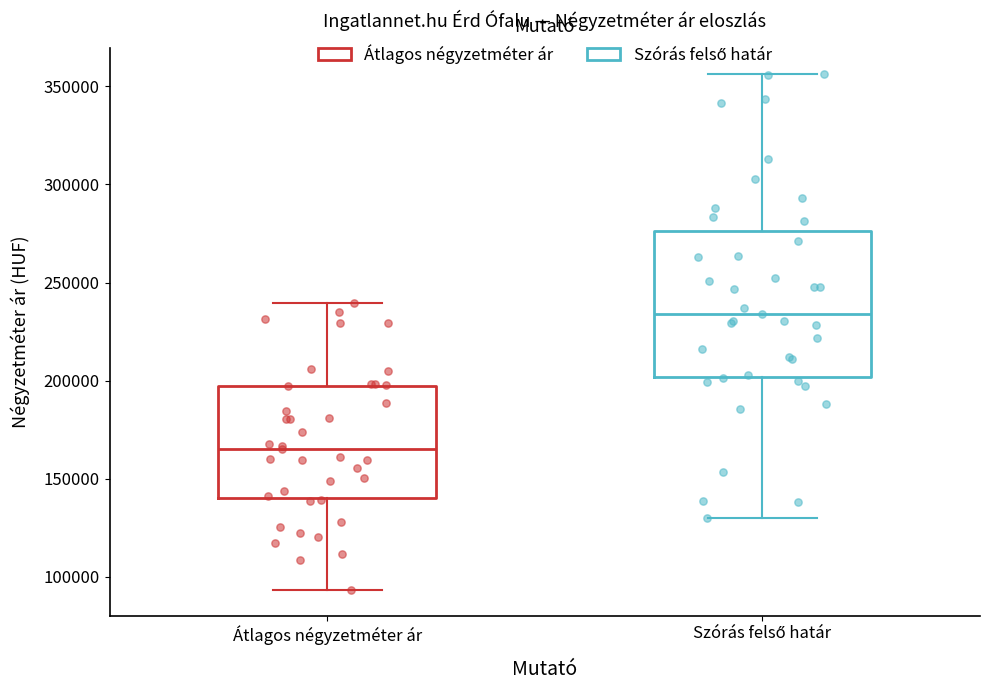

Reading left to right, transcribe this box plot: for each box, give where its median line is, the range the box spans, and where its two whiskers end, as read against the y-axis. The values are not printed on the chart, so give them approximately, as read against the axis.

Átlagos négyzetméter ár: median 165000, box 140000 to 195000, whiskers 95000 to 240000
Szórás felső határ: median 235000, box 200000 to 275000, whiskers 130000 to 355000